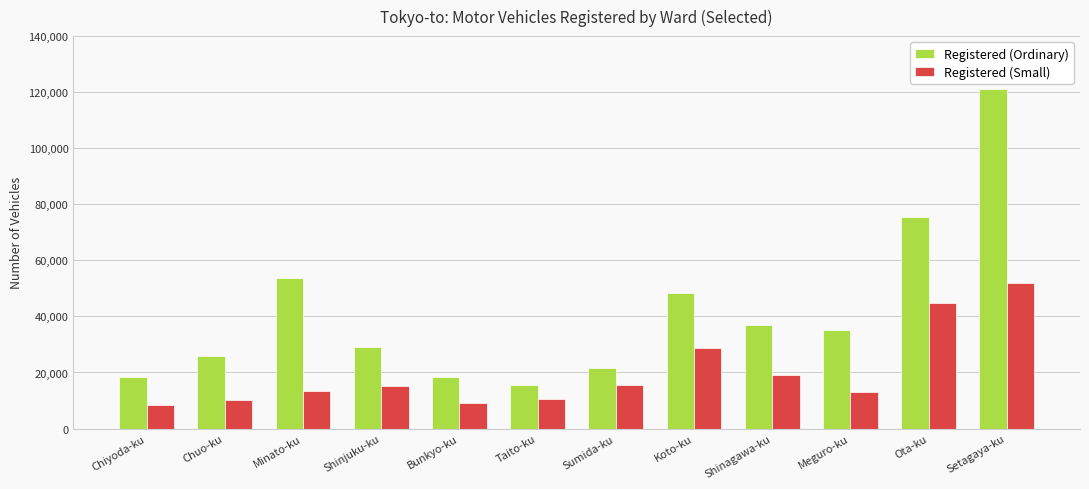

What is the total value across all series at Taito-ku?

26045